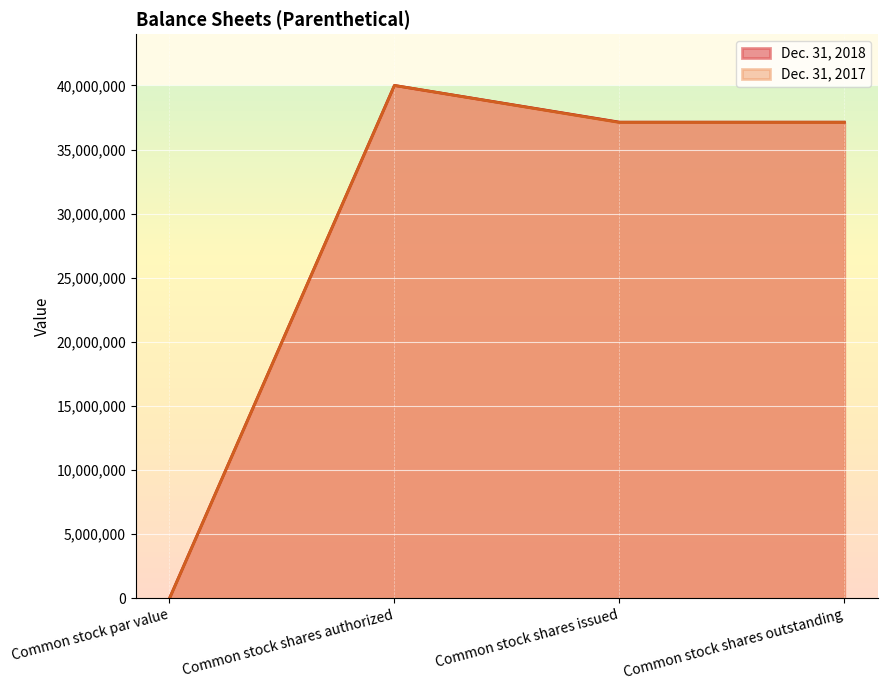

What position from the right is Common stock shares outstanding?

1